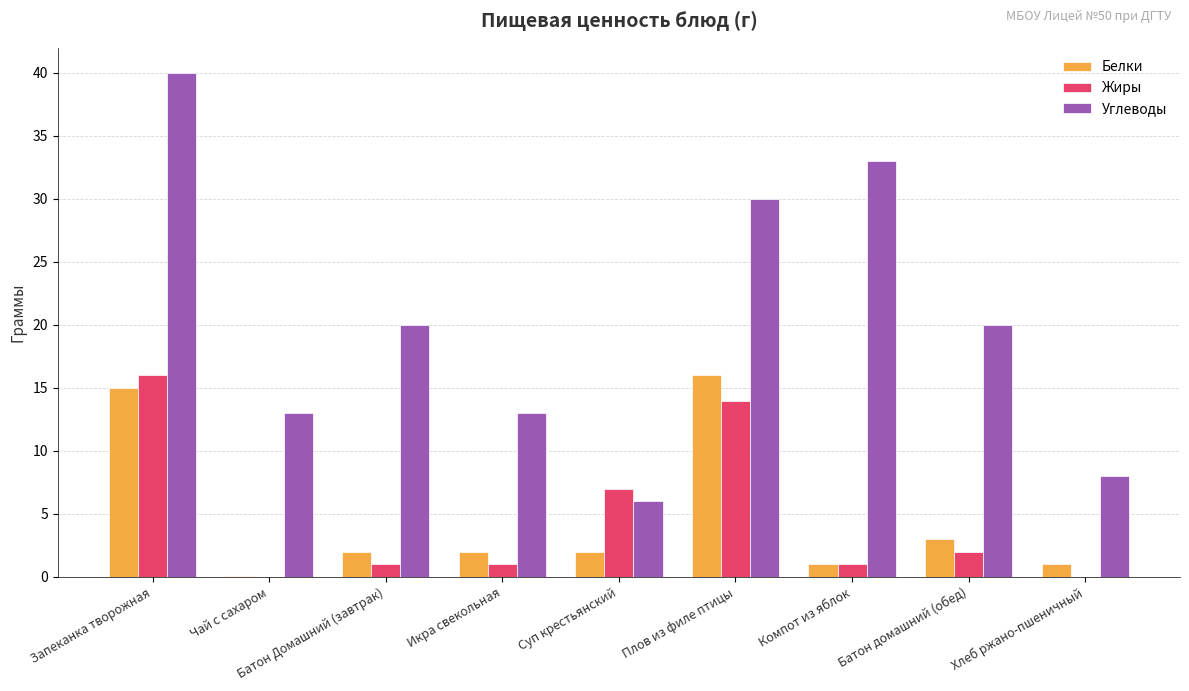

Is it true that Углеводы equals 66.3 at Запеканка творожная?

False